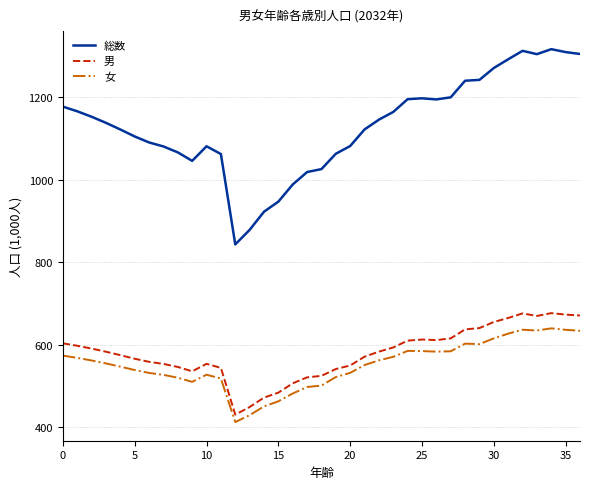

Which series has the widest spread of values?

総数